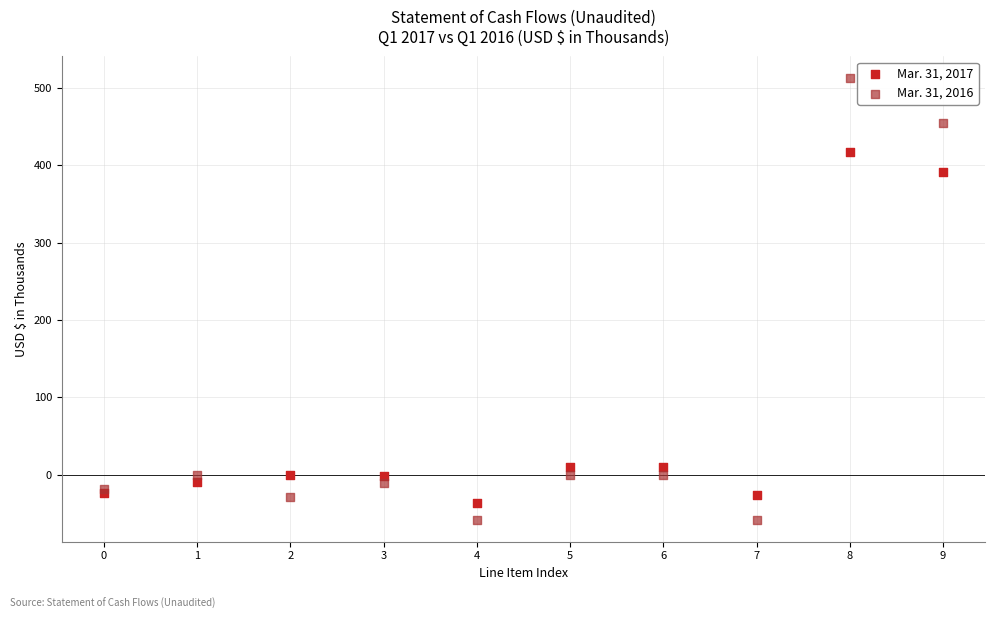

Which series contains the highest Y value?

Mar. 31, 2016